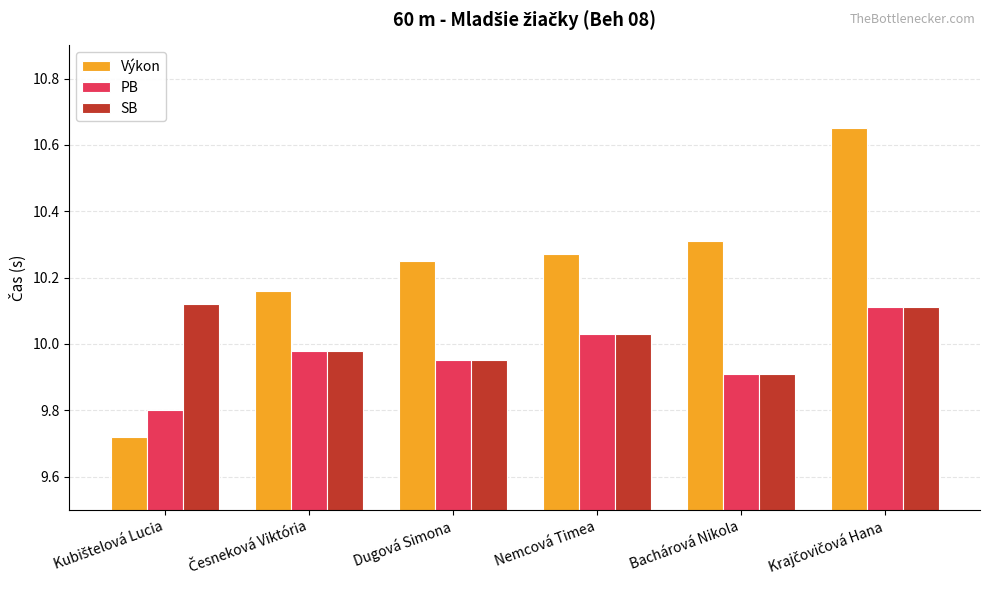

Count the Výkon values in the range 10 to 11.

5